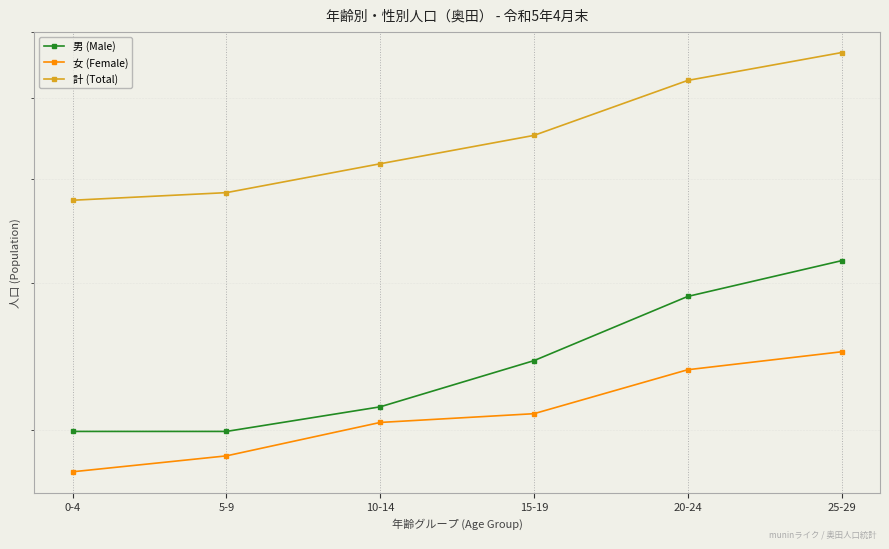

True or false: 女 (Female) and 計 (Total) cross at least once.

False